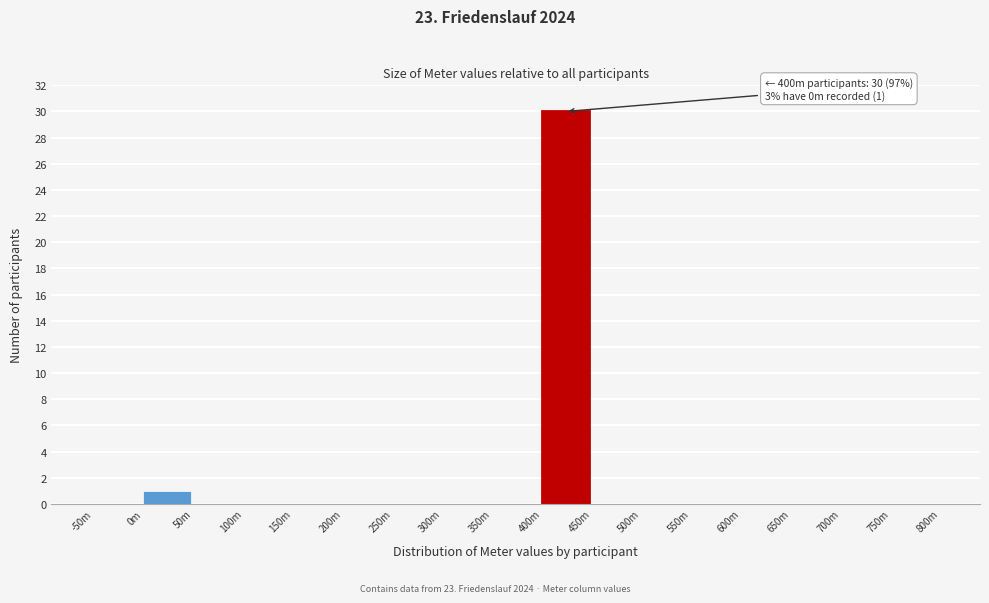

Reading right to left, transcribe all the data shown in this chart.

750m=0	700m=0	650m=0	600m=0	550m=0	500m=0	450m=0	400m=30	350m=0	300m=0	250m=0	200m=0	150m=0	100m=0	50m=0	0m=1	-50m=0